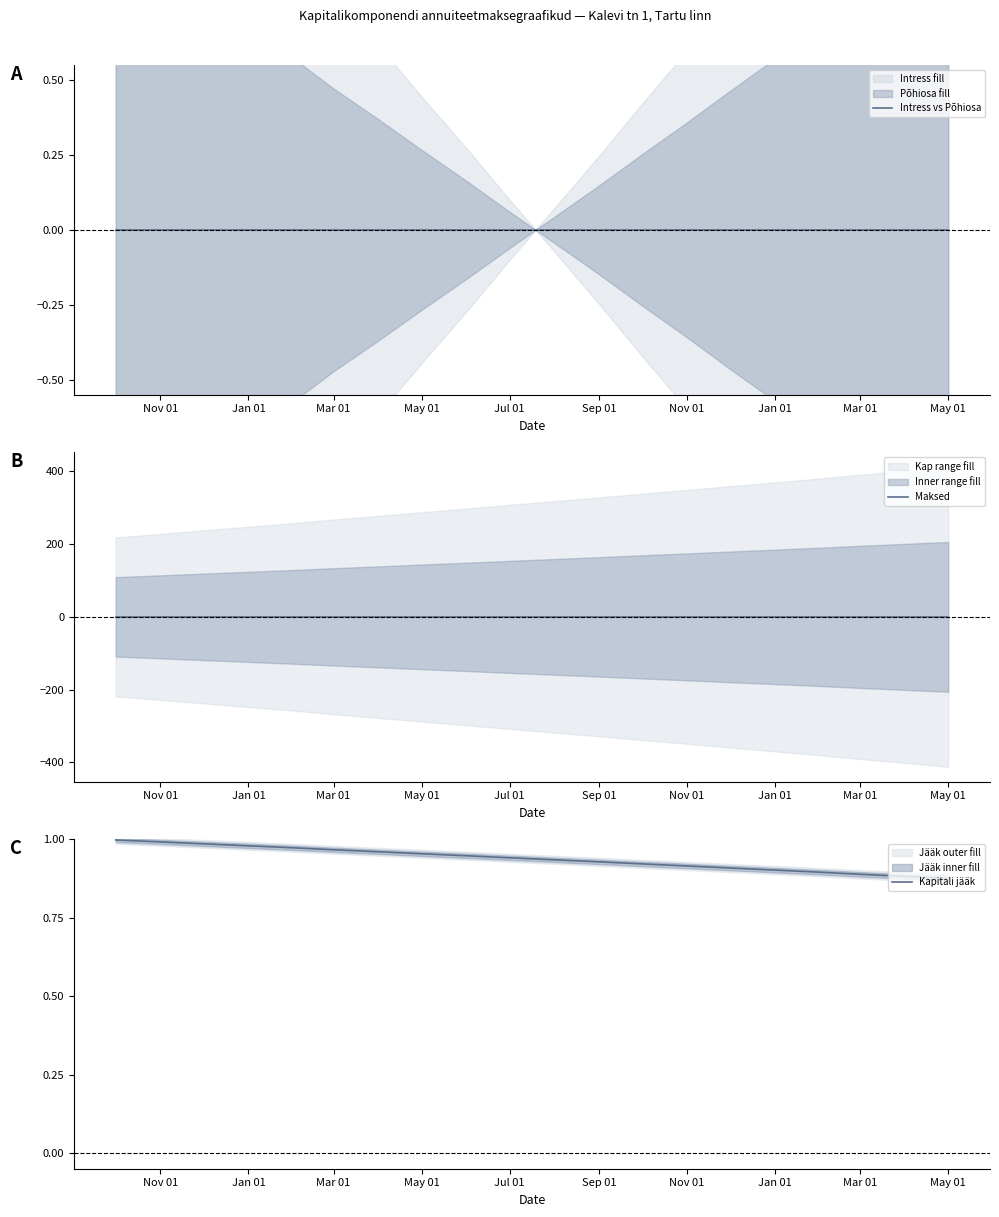

True or false: Maksed and Kapitali jääk cross at least once.

False